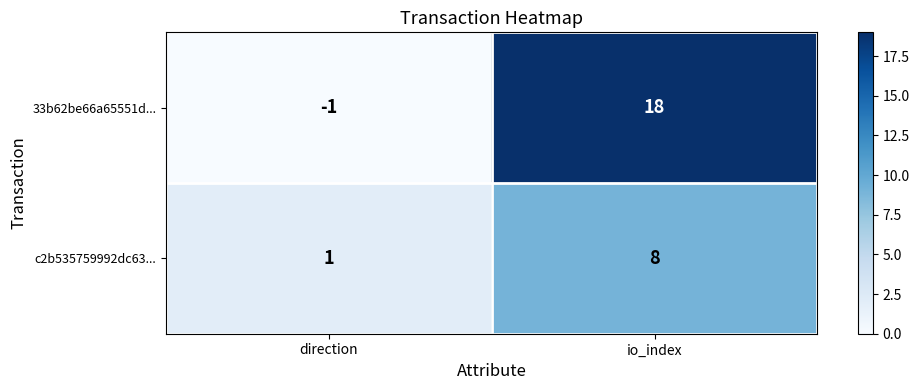

Reading left to right, what are all the values shown in this chart?

33b62be66a65551d...: -1	18
c2b535759992dc63...: 1	8